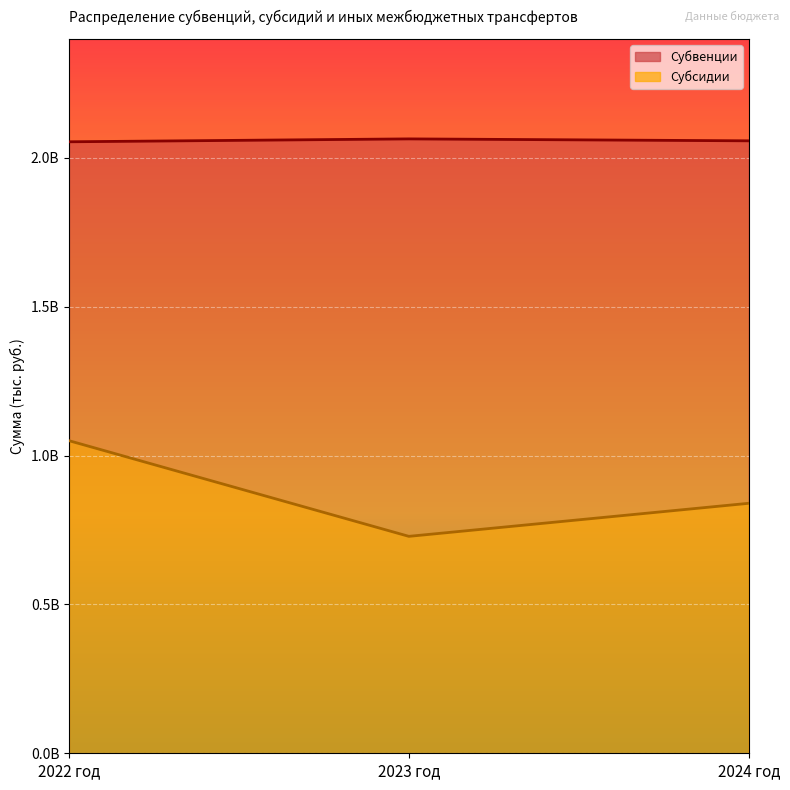

What is the approximate value of Субвенции at 2022 год?

2054260350.0